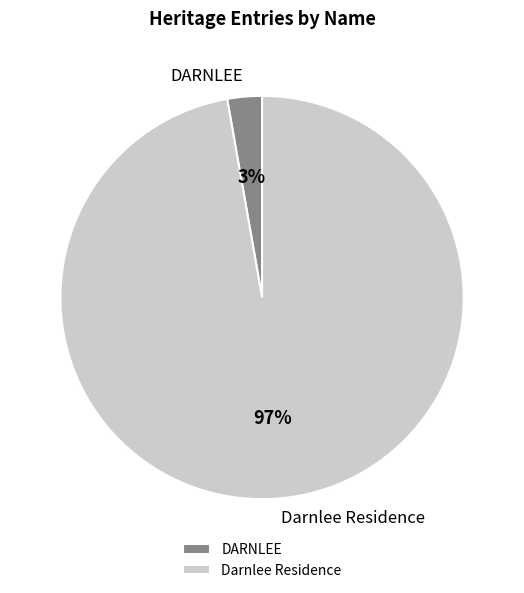

To the nearest percent, what is the difference between the largest and smallest slice percentages?

94%